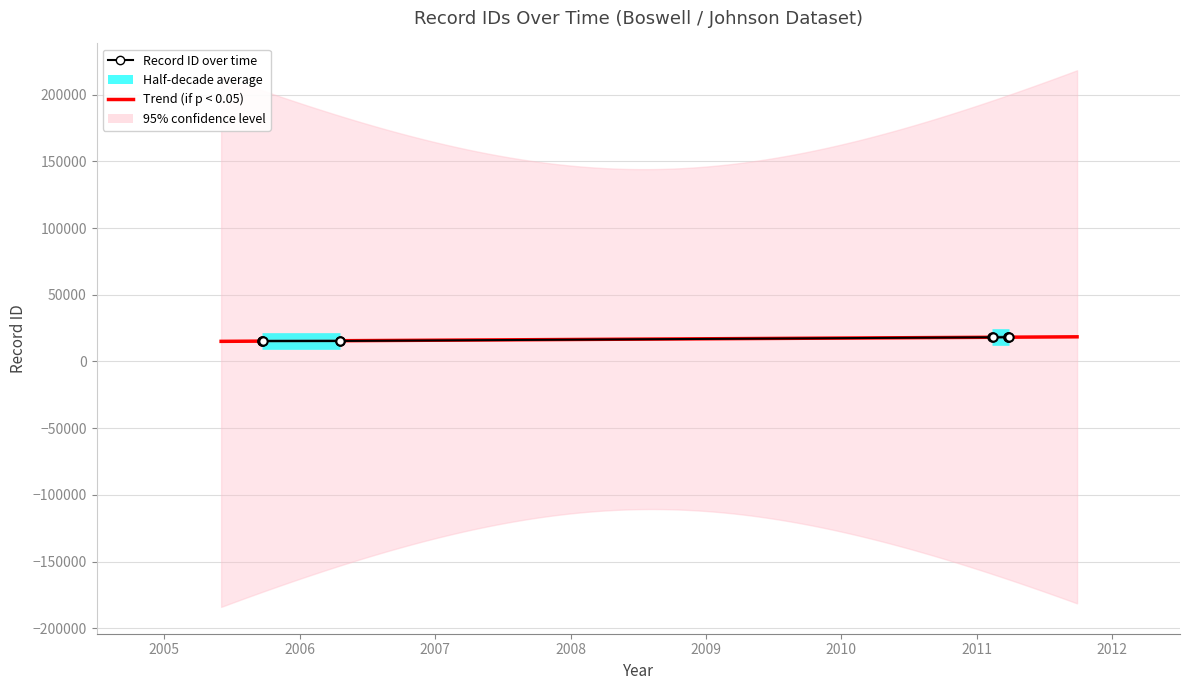

Which category has the highest value across all series?

2011-03-24